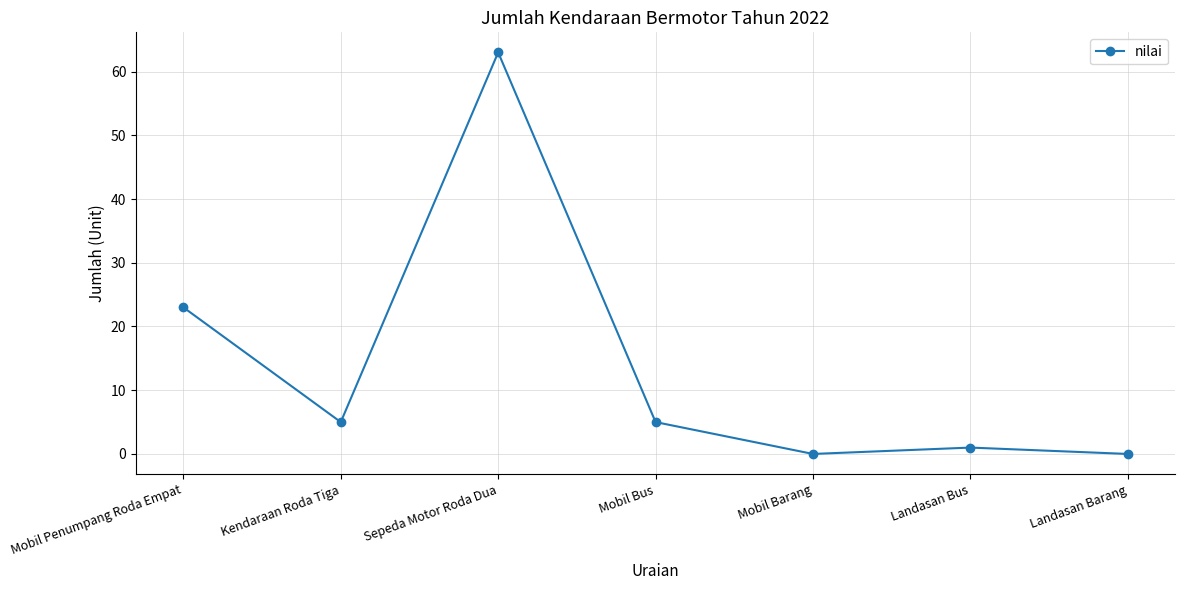

What is the difference between the second highest and minimum values?

23